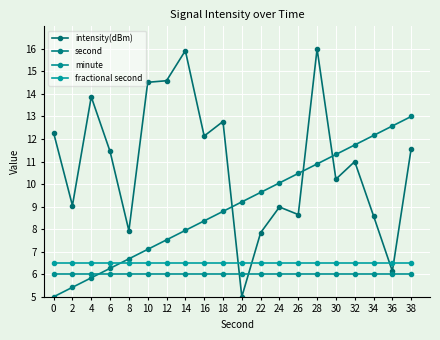

Does the chart display data point markers on the line(s)?

Yes